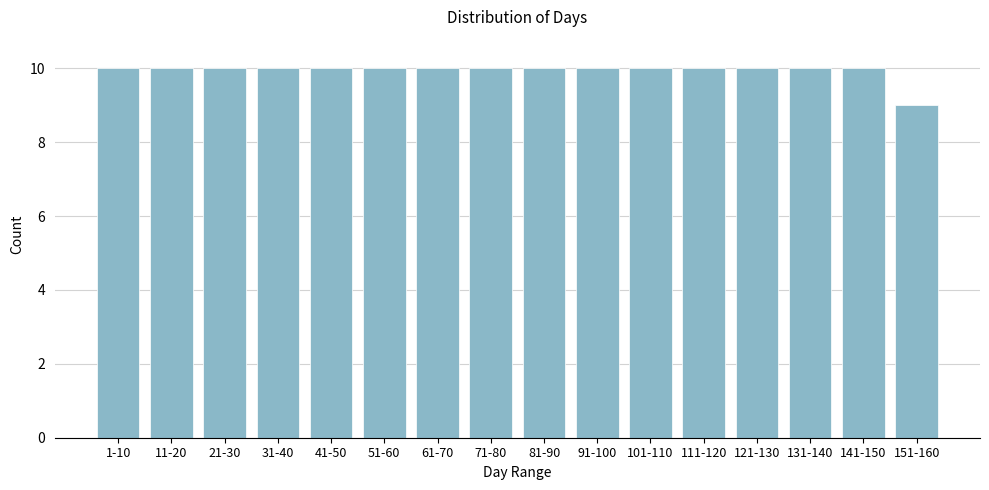

Reading left to right, list all the values displayed in this chart.

1-10=10	11-20=10	21-30=10	31-40=10	41-50=10	51-60=10	61-70=10	71-80=10	81-90=10	91-100=10	101-110=10	111-120=10	121-130=10	131-140=10	141-150=10	151-160=9